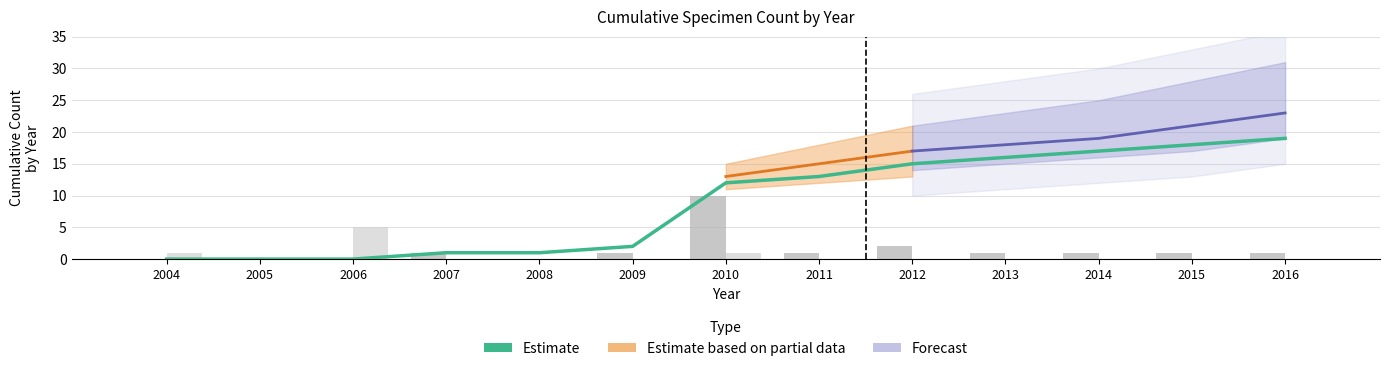

Reading left to right, transcribe all the data shown in this chart.

Estimate: 0	0	0	1	1	2	12	13	15	16	17	18	19
Malacosoma americana: 0	0	0	1	0	1	10	1	2	1	1	1	1
Malacosoma disstria: 1	0	5	0	0	0	1	0	0	0	0	0	0